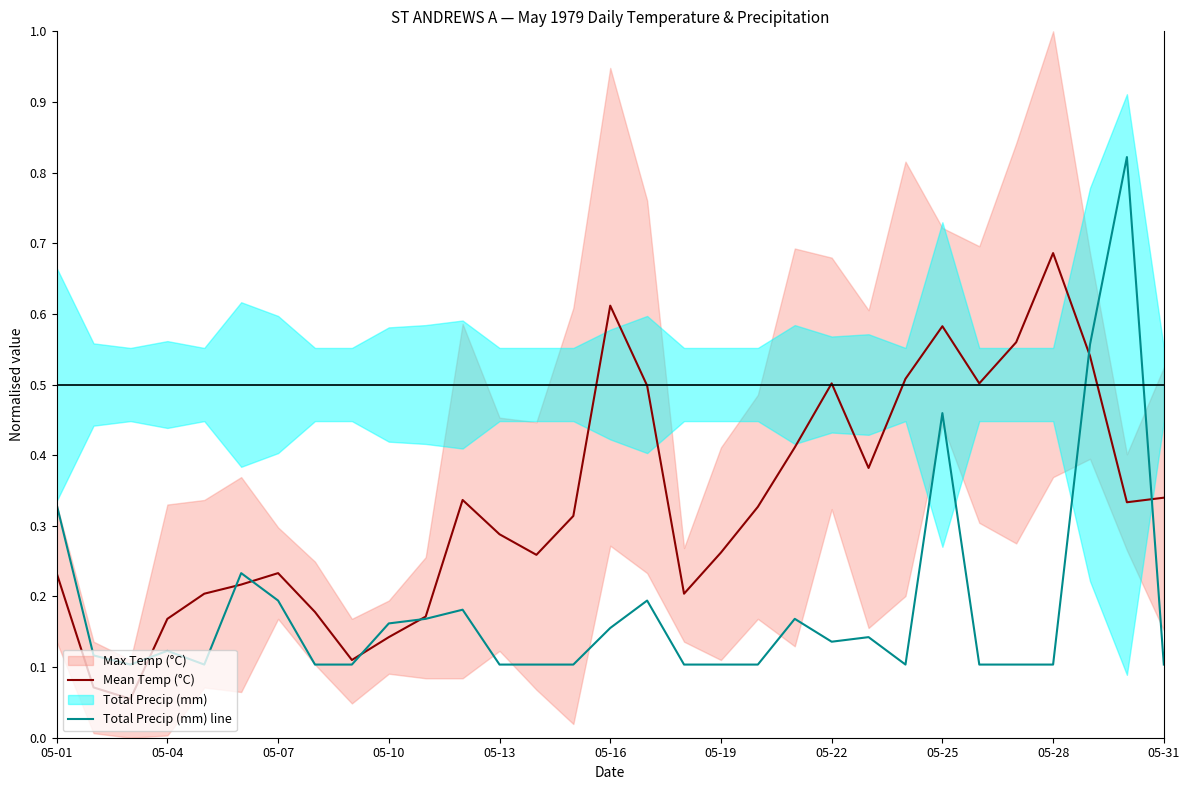

Which series ends up on top after the final intersection of Mean Temp (°C) and Total Precip (mm) line?

Mean Temp (°C)